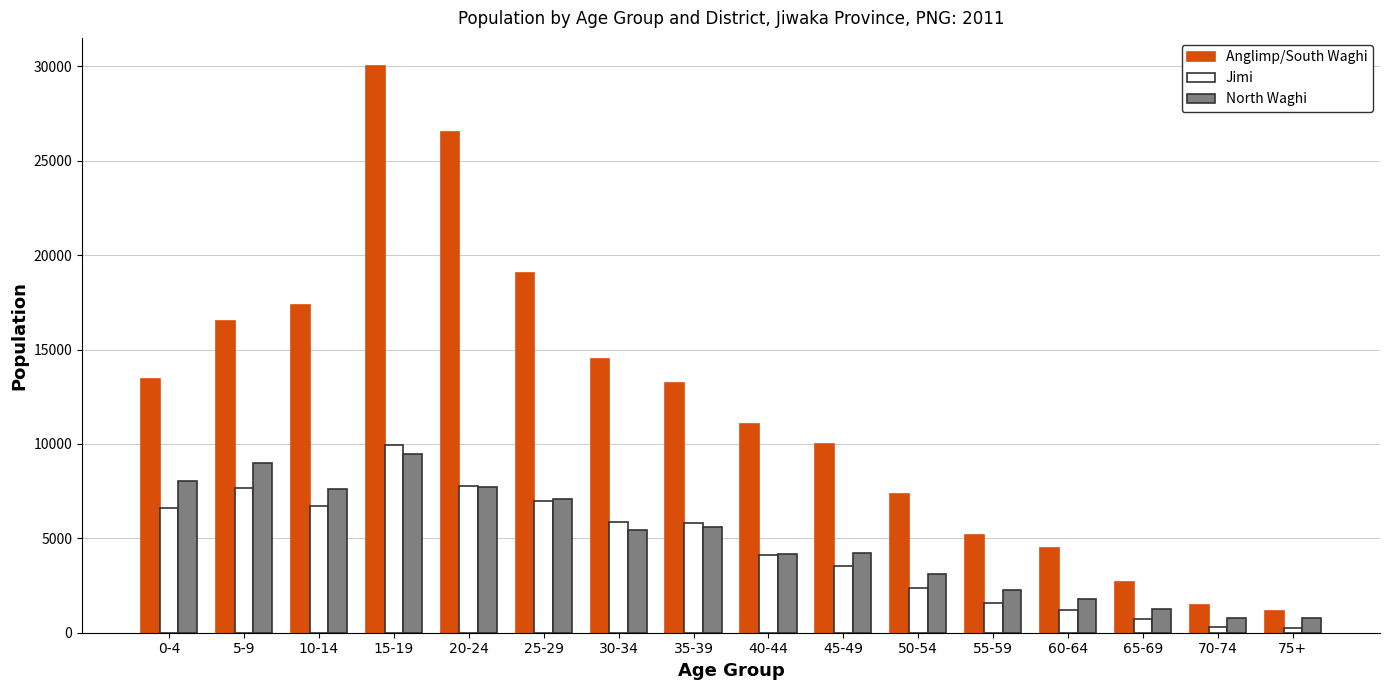

What is the greatest value displayed?

30010